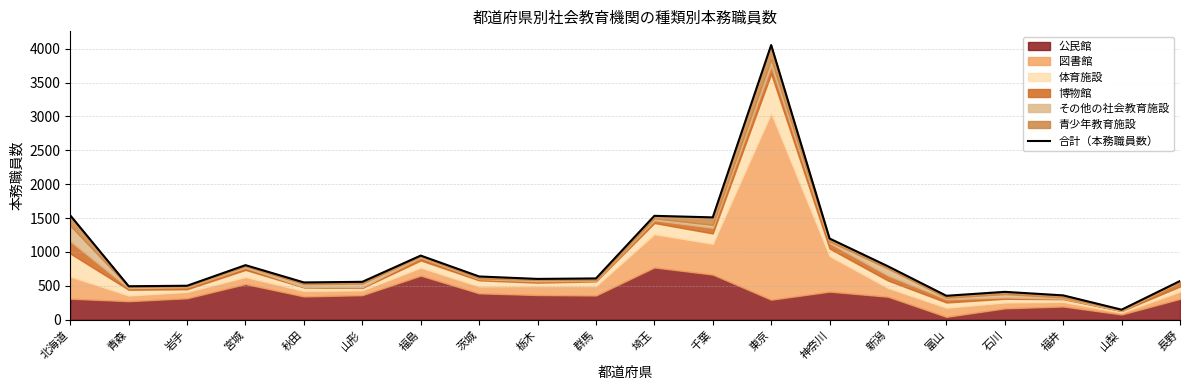

Between 秋田 and 栃木, which is larger?

栃木